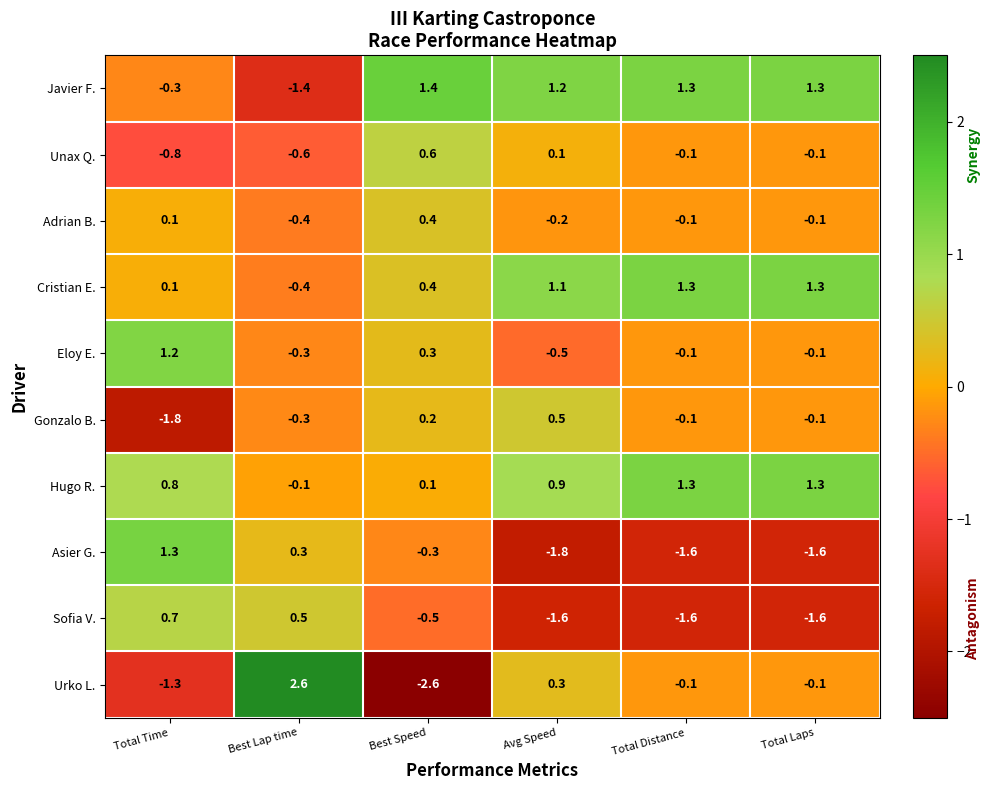

What is the approximate value of Asier G. at Avg Speed?

-1.8